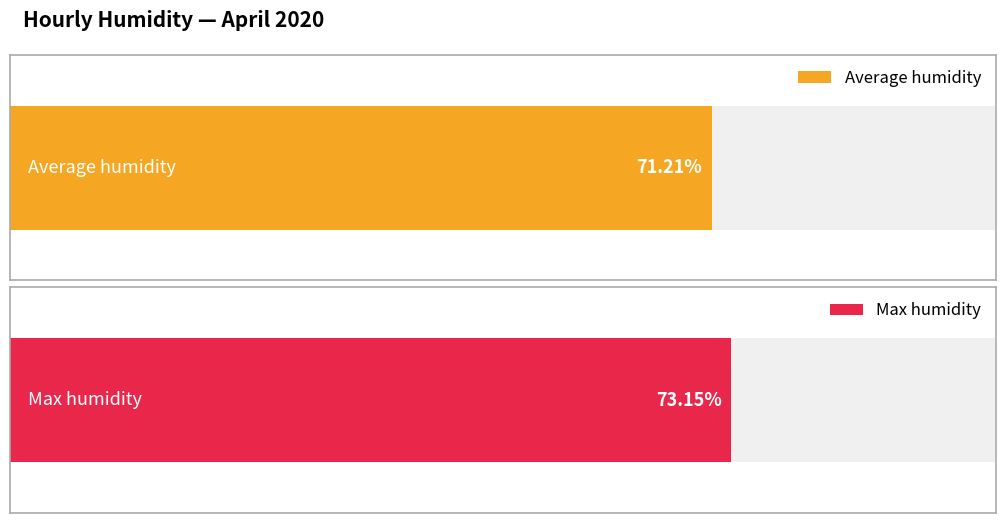

Does the chart contain stacked bars?

No